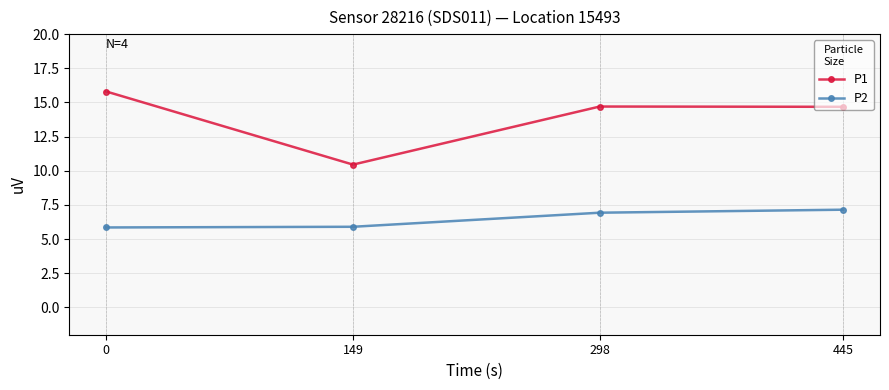

At how many categories does at least one series exceed 14?

3